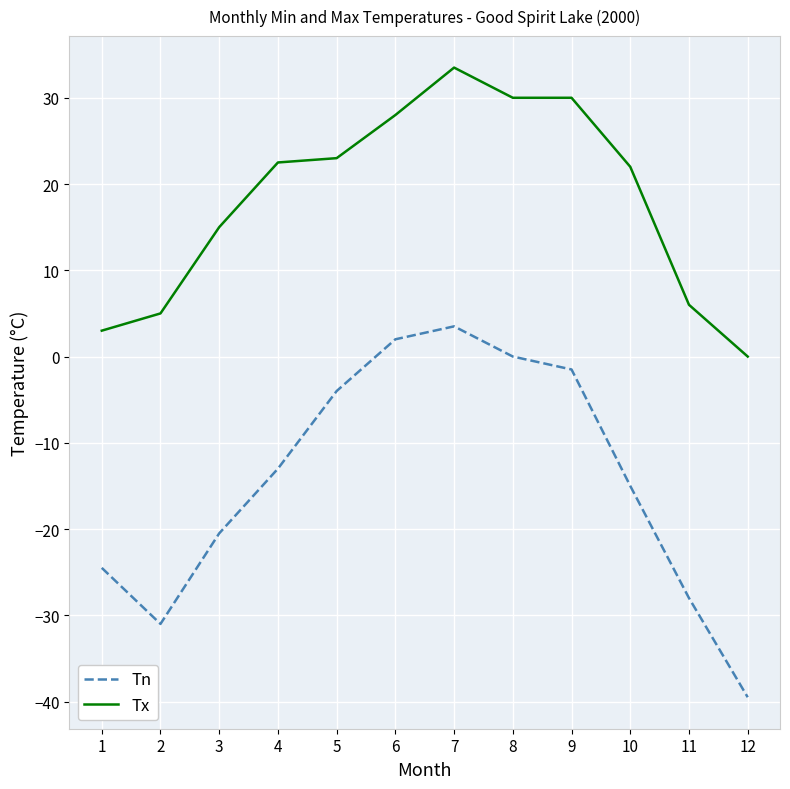

Reading left to right, list all the values displayed in this chart.

Tn: 1=-24.5	2=-31.0	3=-20.5	4=-13.0	5=-4.0	6=2.0	7=3.5	8=0.0	9=-1.5	10=-15.0	11=-28.0	12=-39.5
Tx: 1=3.0	2=5.0	3=15.0	4=22.5	5=23.0	6=28.0	7=33.5	8=30.0	9=30.0	10=22.0	11=6.0	12=0.0